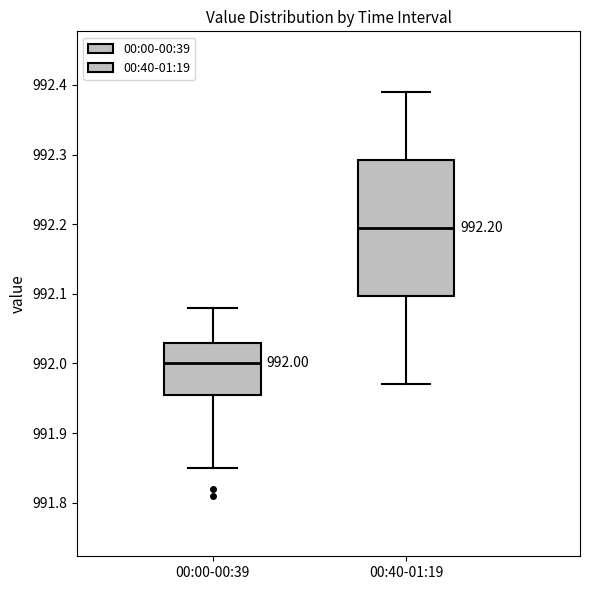

Comparing the boxes themselves (not the whiskers), which one is the tallest?

00:40-01:19